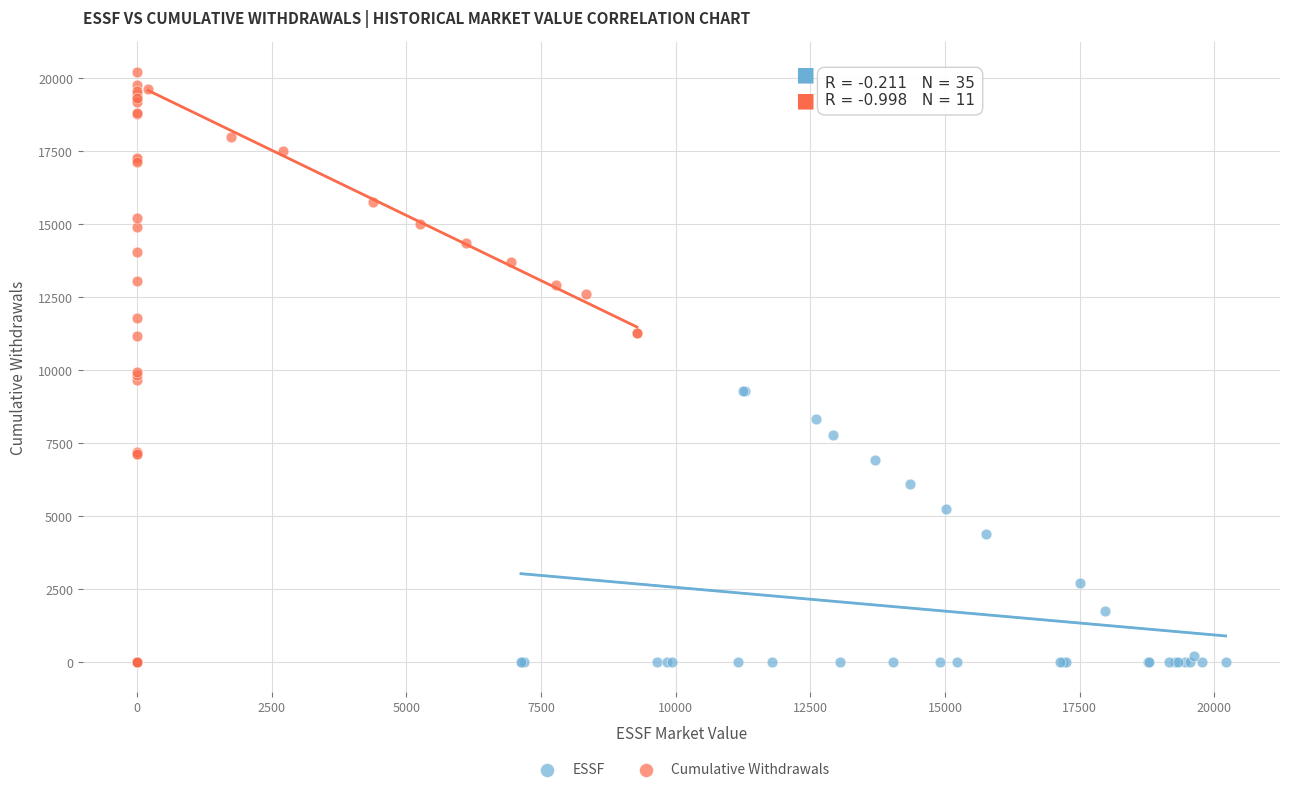

Which series contains the highest Y value?

Cumulative Withdrawals